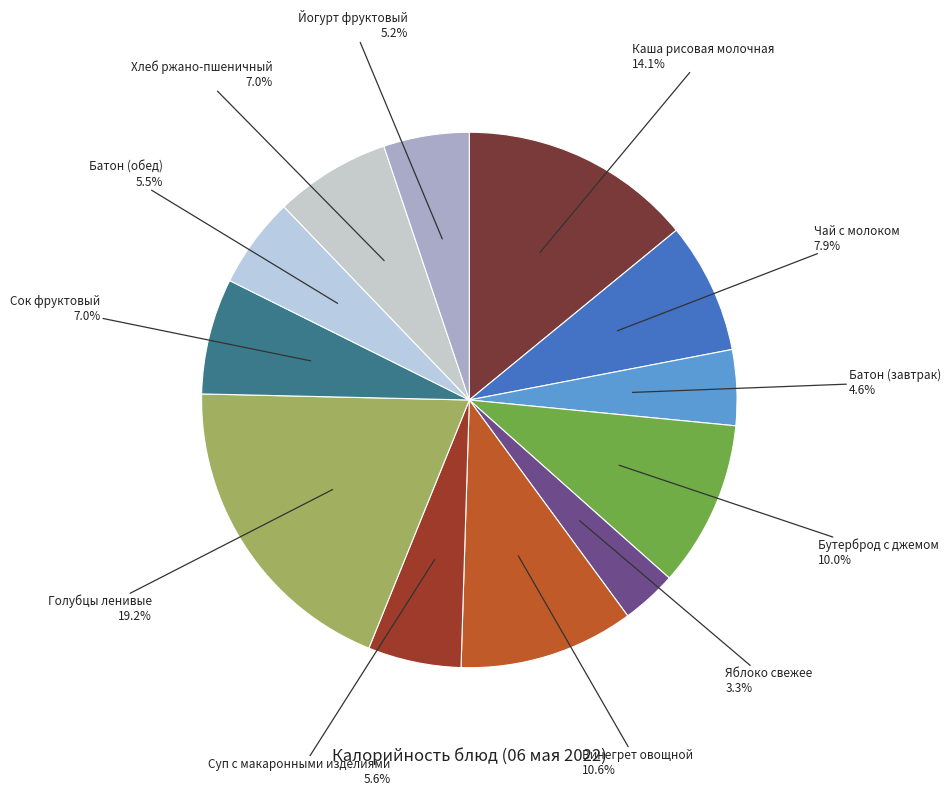

What portion of the pie excludes Хлеб ржано-пшеничный 7.0%?

93.0%